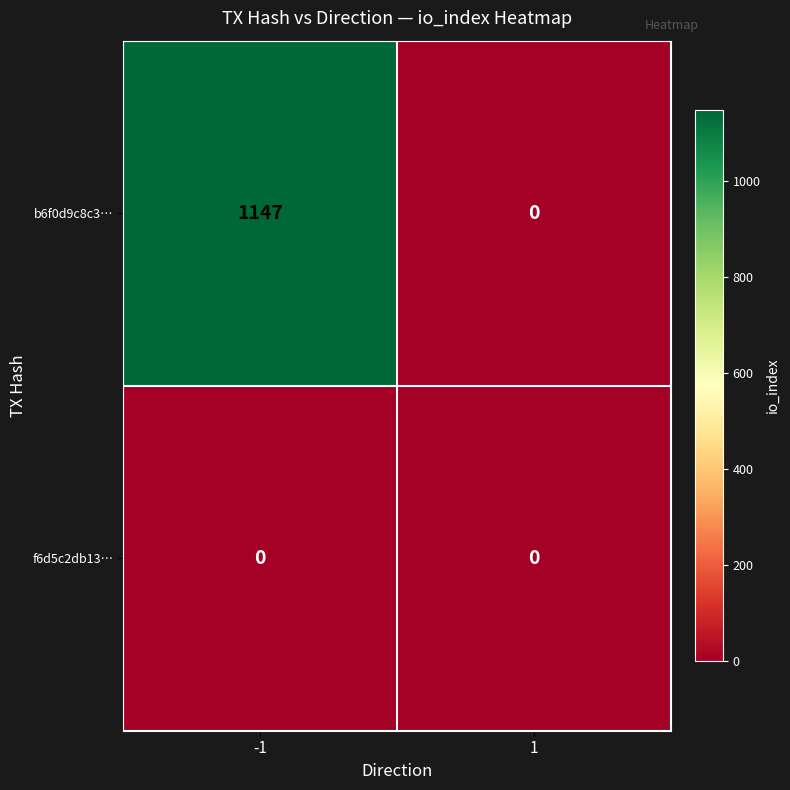

Which series has the widest spread of values?

b6f0d9c8c3…